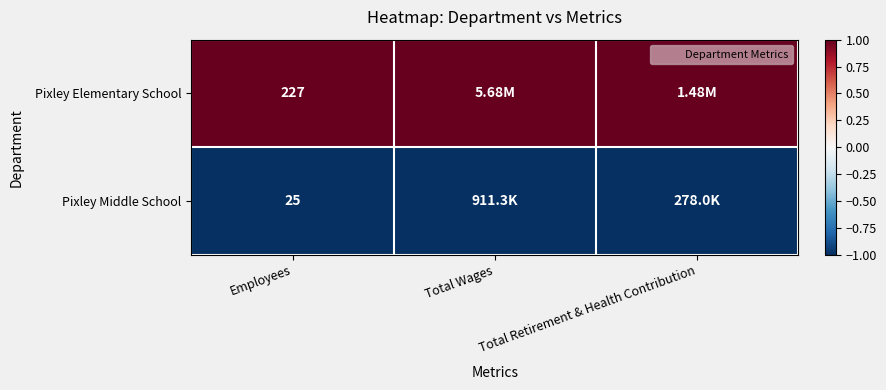

True or false: Pixley Elementary School has a value of 0 at Total Retirement & Health Contribution.

False